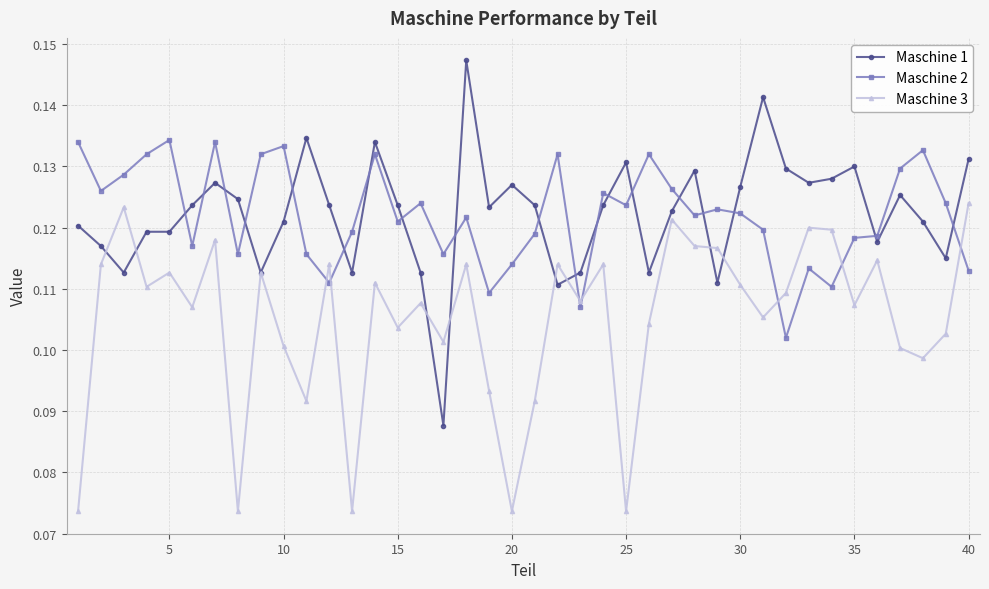

True or false: Maschine 2 and Maschine 1 intersect in this chart.

True